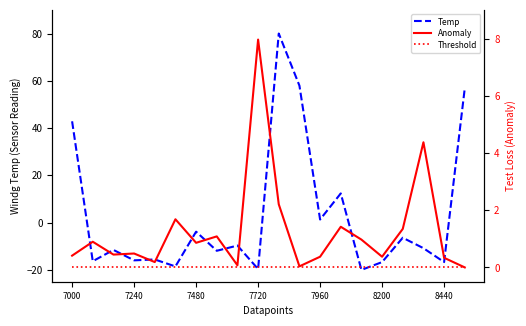

How many lines are shown in the chart?

3